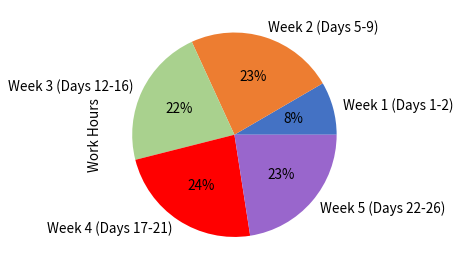

Combined, do Week 5 (Days 22-26) and Week 3 (Days 12-16) account for over 50%?

No